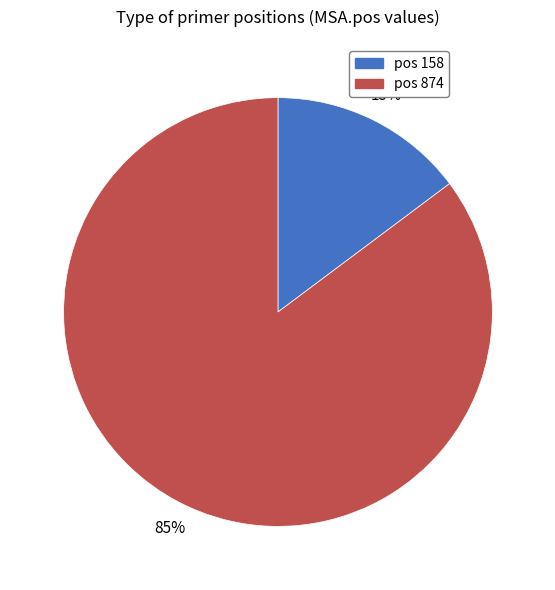

To the nearest percent, what portion does pos 874 represent?

85%